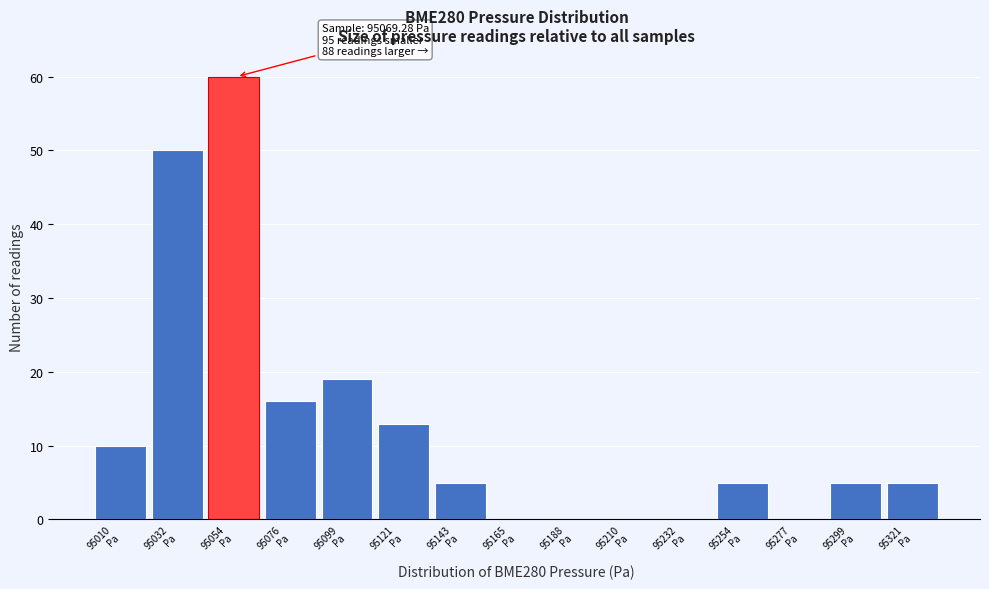

What is the sum of all values?

188